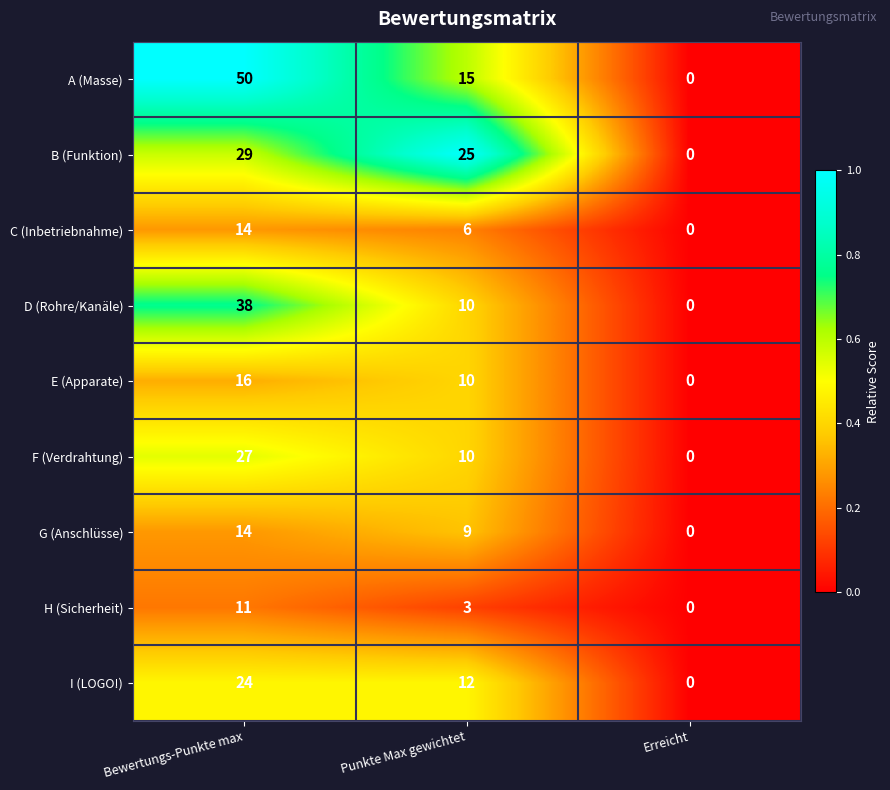

Is it true that D (Rohre/Kanäle) equals 10 at Punkte Max gewichtet?

True